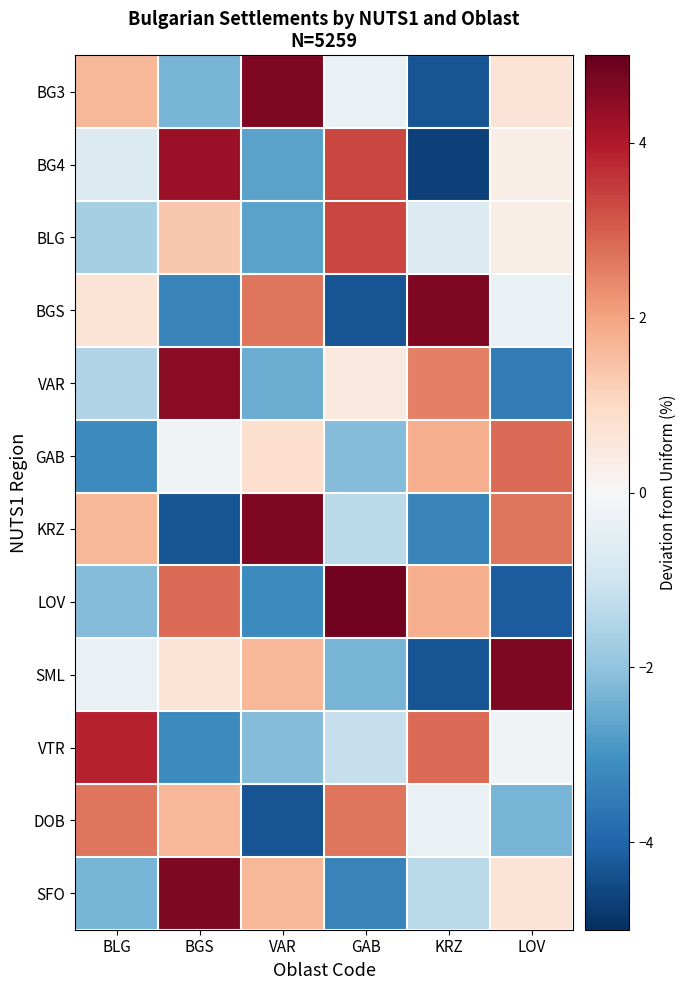

Between LOV and BLG, which is larger?

BLG